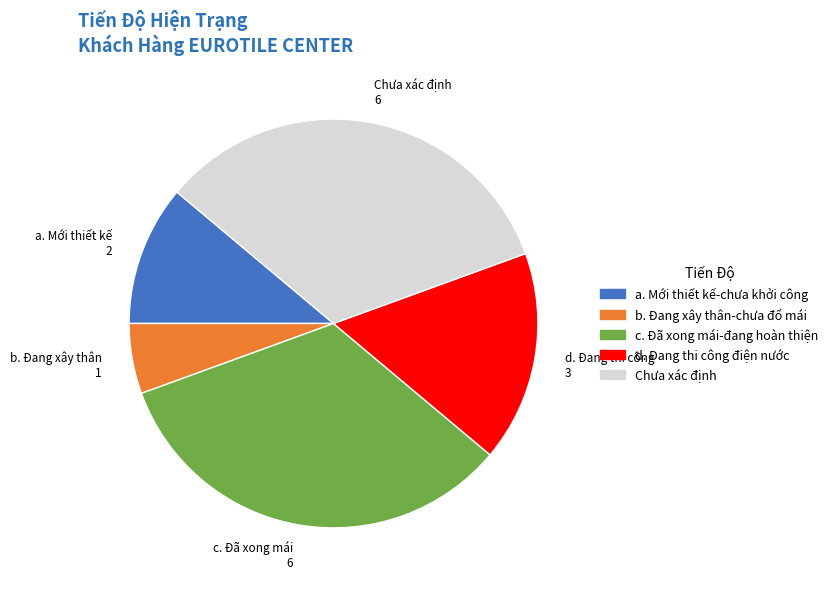

Is there any slice that represents more than half of the pie?

No